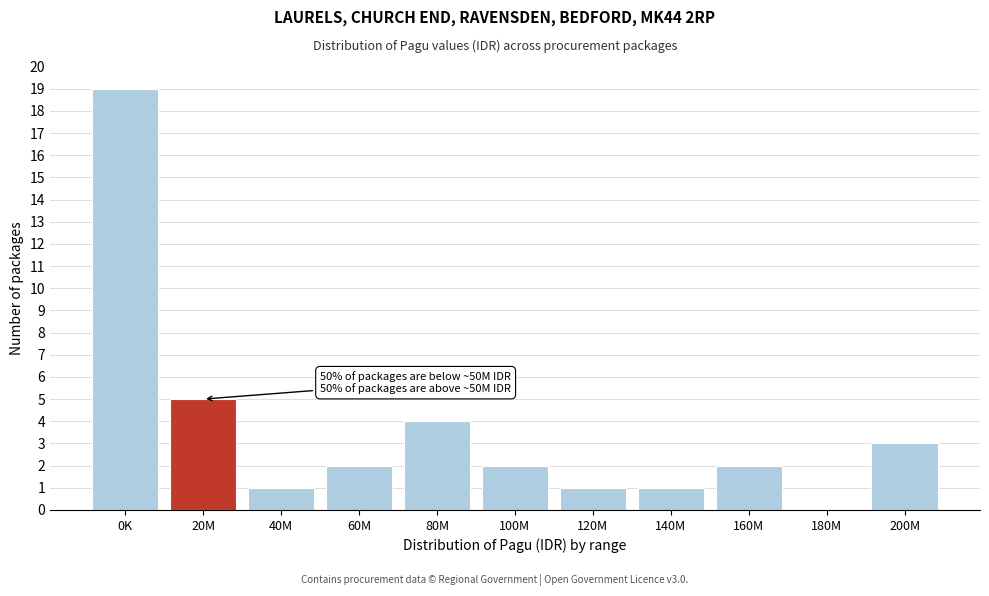

Reading left to right, what are all the values shown in this chart?

0K=19	20M=5	40M=1	60M=2	80M=4	100M=2	120M=1	140M=1	160M=2	180M=0	200M=3